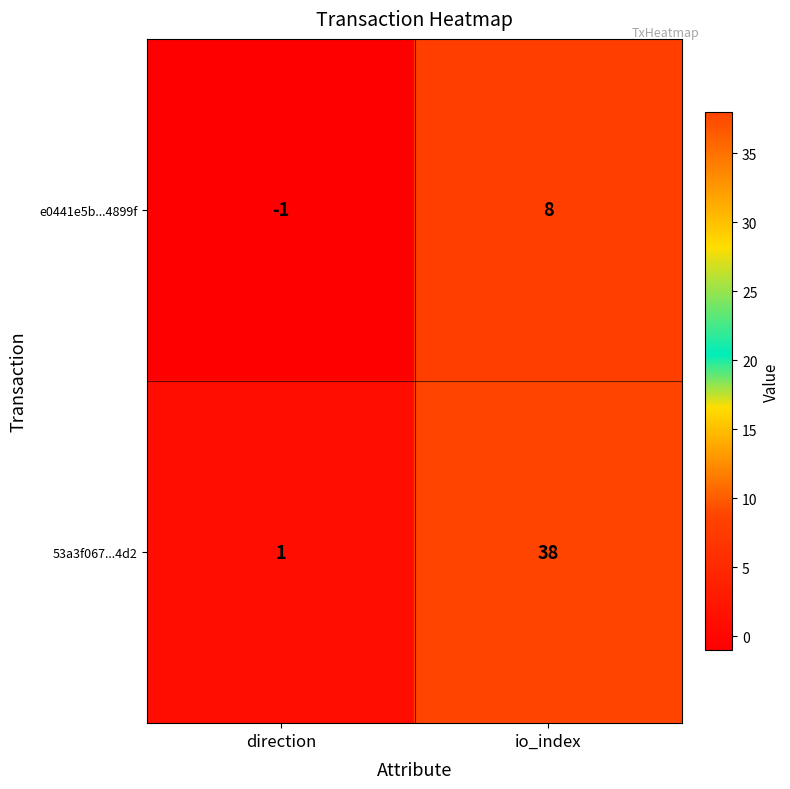

What is the average value of the 53a3f067...4d2 series?

20